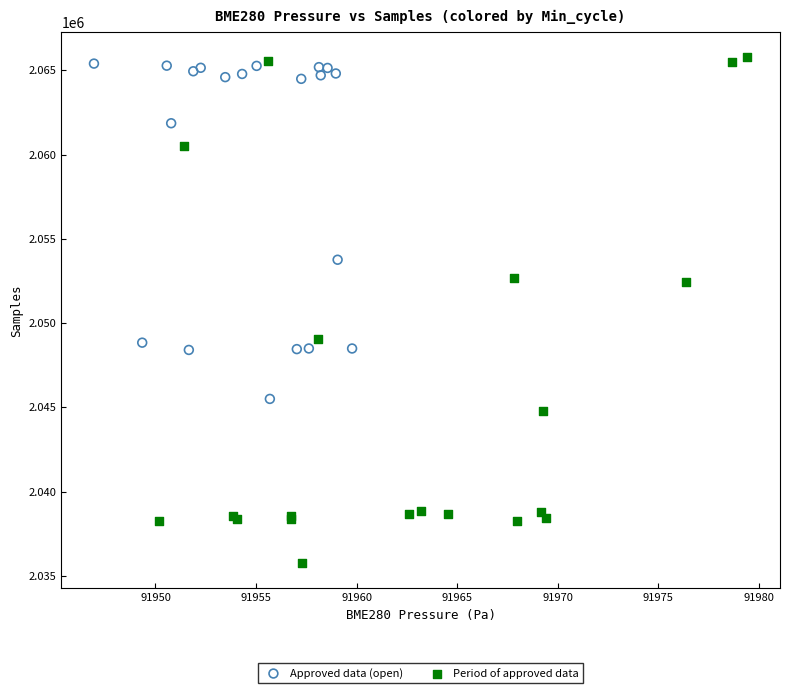

Which series has the widest spread of Y values?

Period of approved data